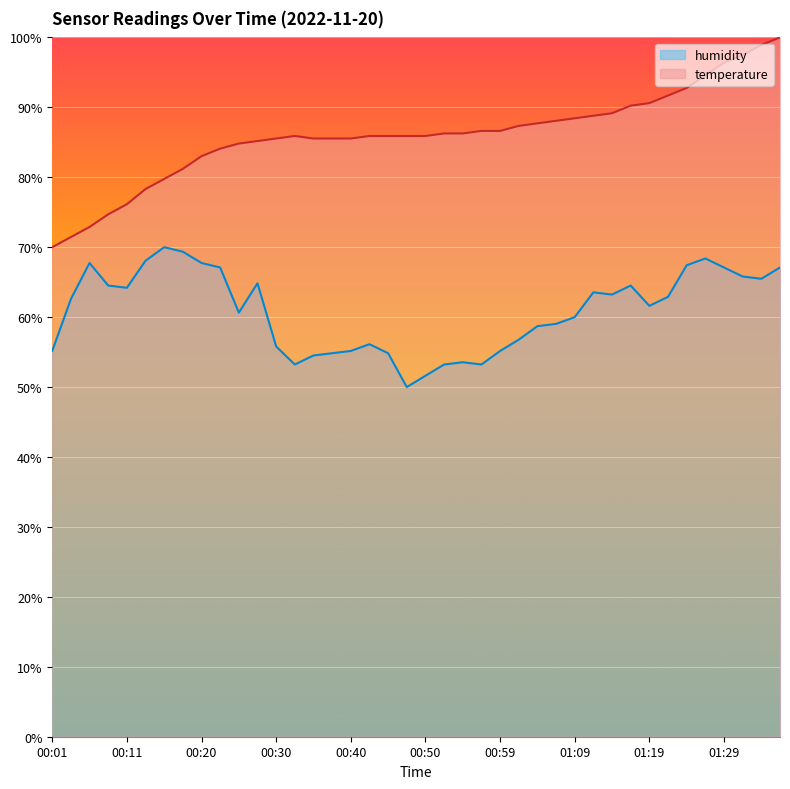

What is the difference between the maximum and minimum values in the temperature series?

30.0